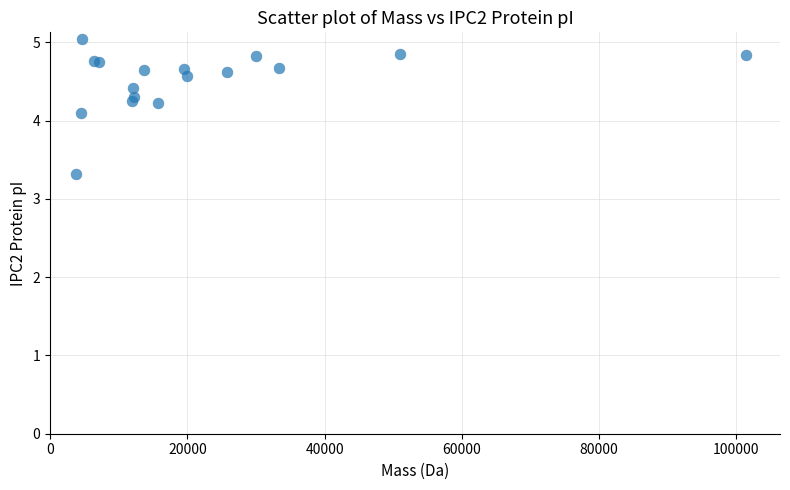

What Y value in the scatter plot is closest to 4?

4.1